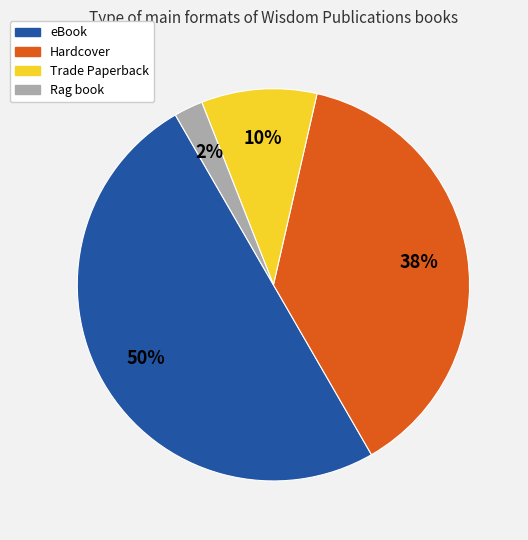

Is the sum of Hardcover and Rag book greater than half?

No